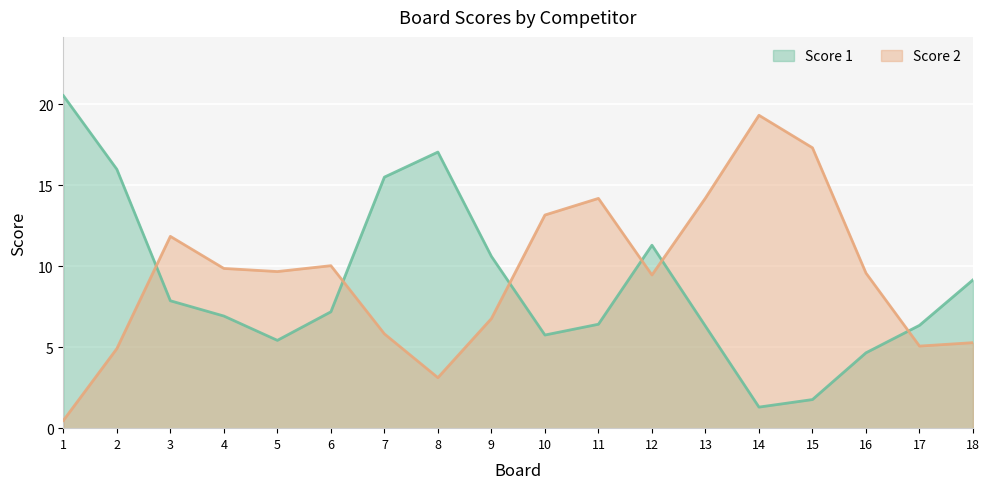

The Score 2 series shows 19 at 6. True or false?

False